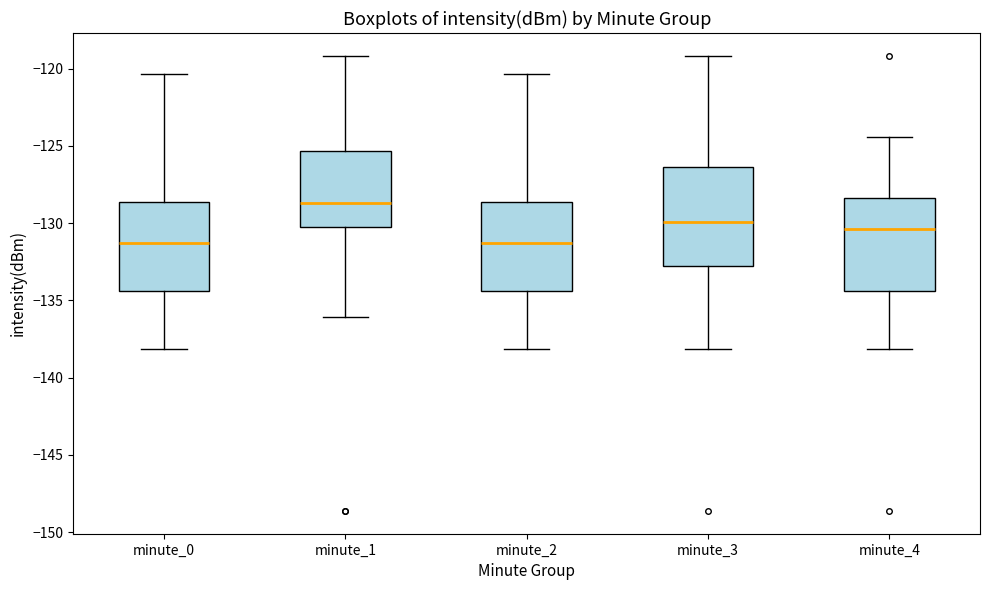

Which box's median line is the highest?

minute_1